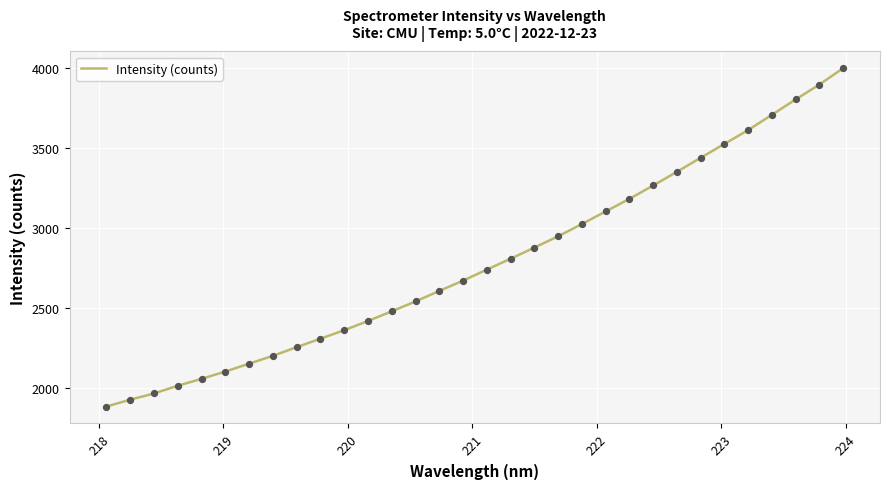

What is the difference between the maximum and minimum values?

2110.9